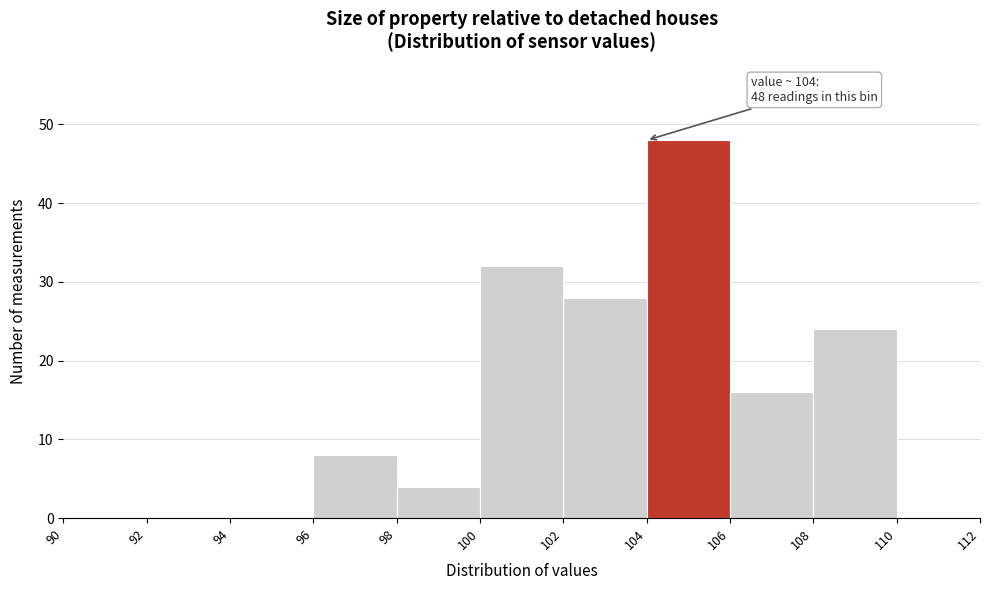

Which range on the x-axis has the tallest bar?

104 to 106